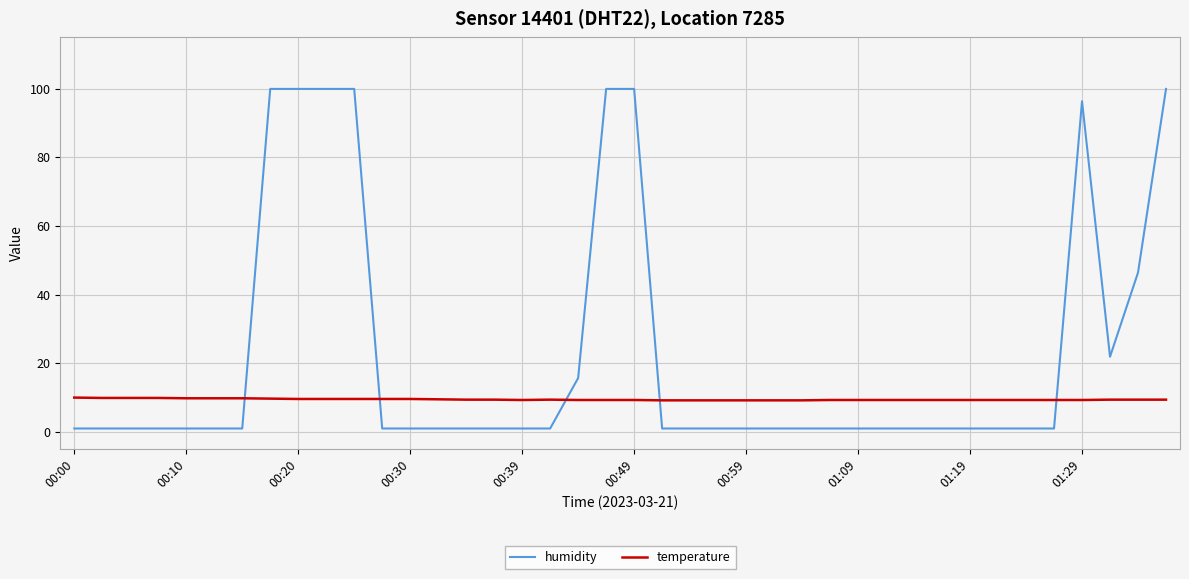

Which series has the largest total across all categories?

humidity